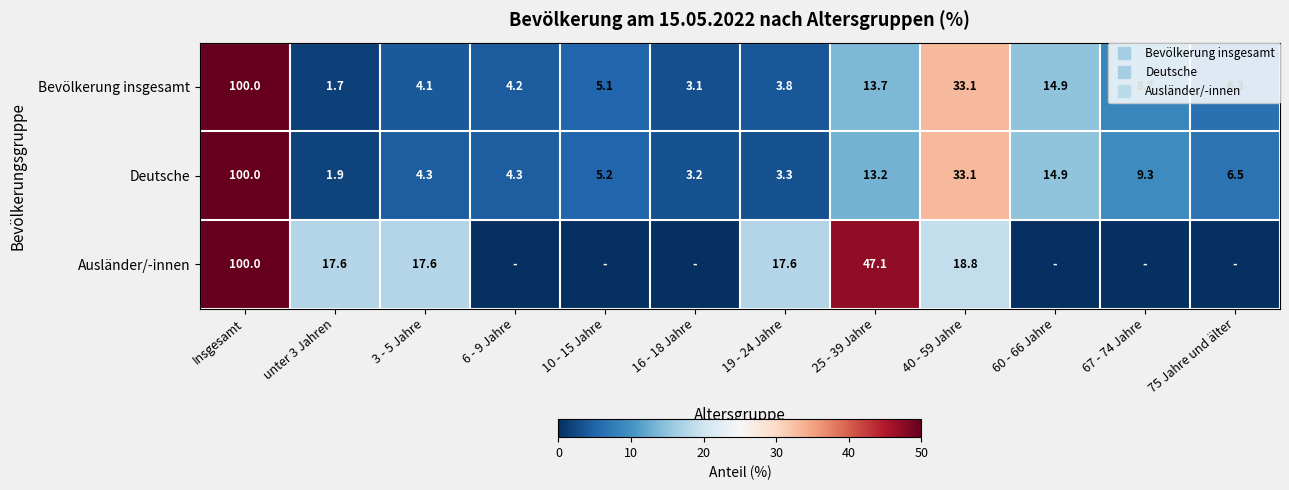

Which has a higher value, 6 - 9 Jahre or 3 - 5 Jahre?

6 - 9 Jahre